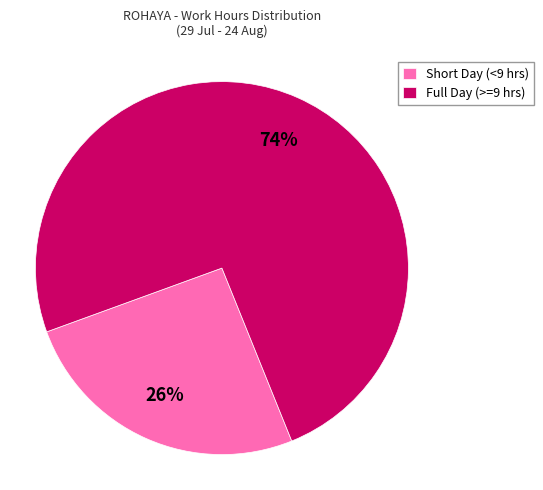

To the nearest percent, what is the average slice percentage?

50%